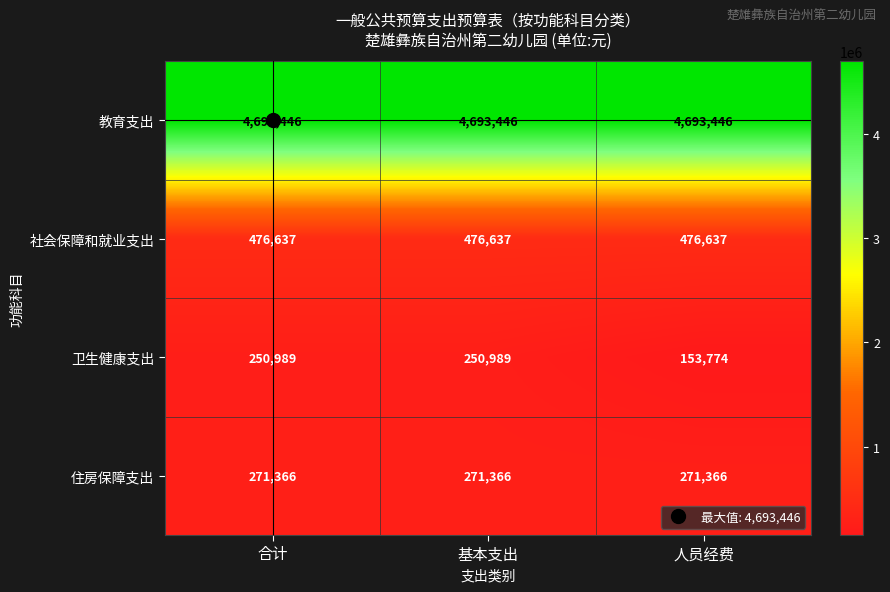

Which series has the largest total across all categories?

教育支出